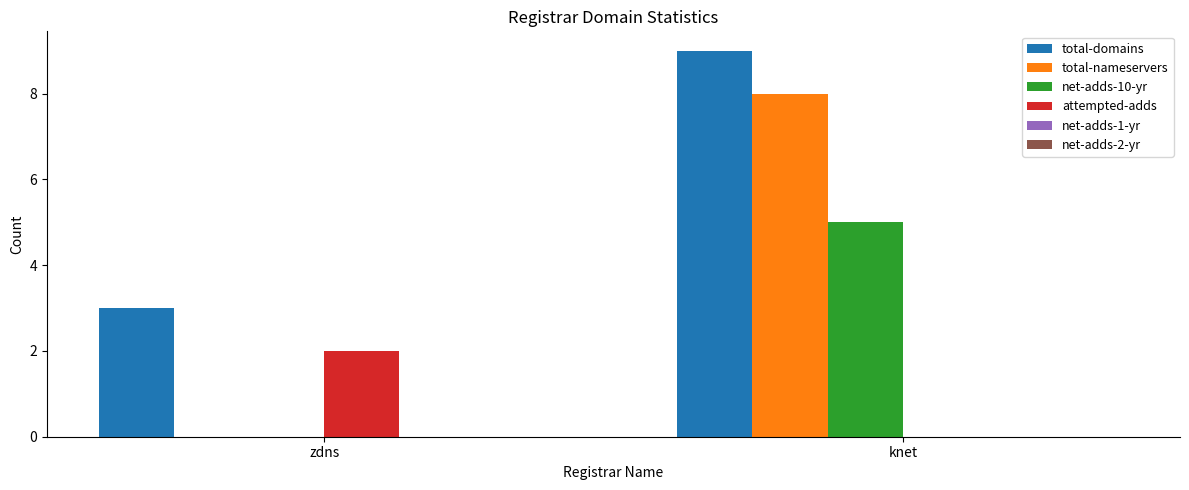

Between zdns and knet, which series saw the biggest shift?

total-nameservers